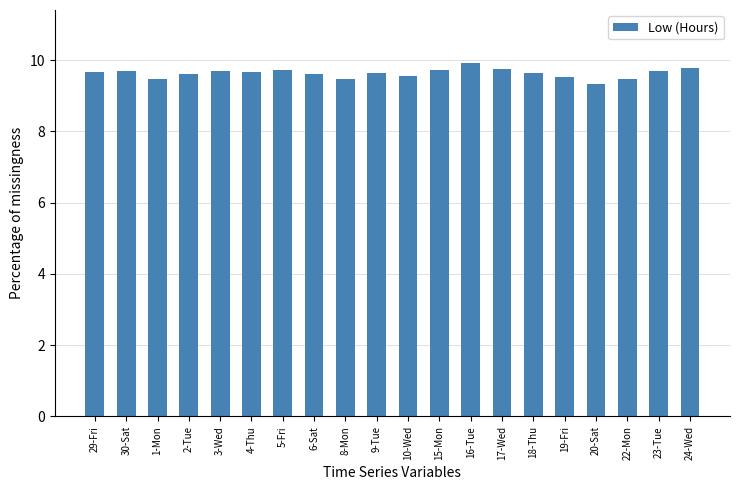

What is the smallest value displayed?

9.3